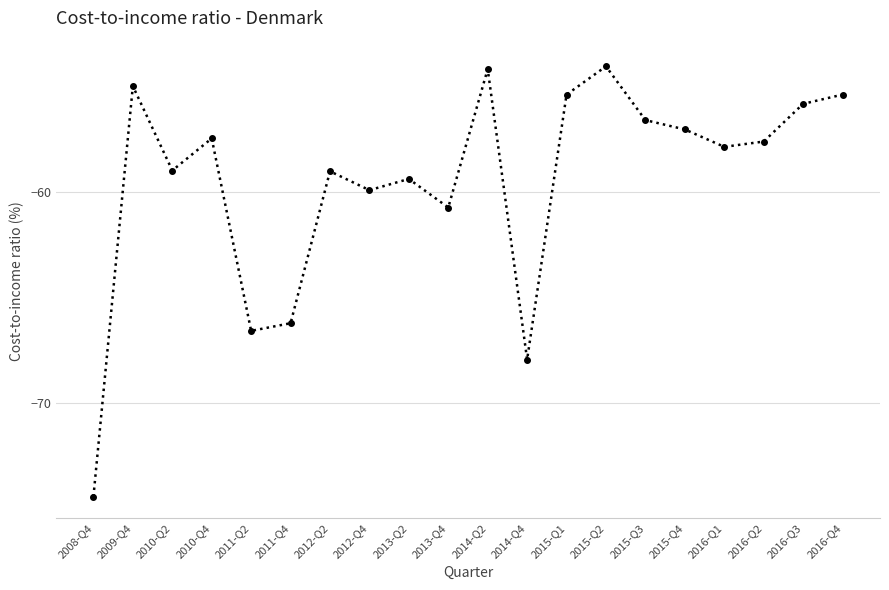

At which category does the chart reach its minimum across all series?

2008-Q4